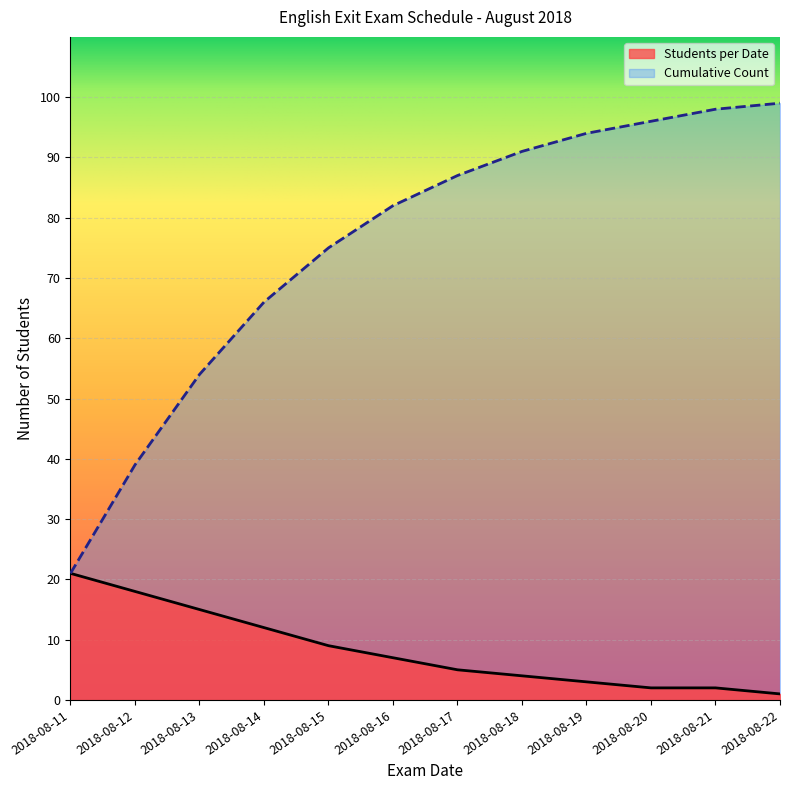

At which category is the sum across all series the highest?

2018-08-21